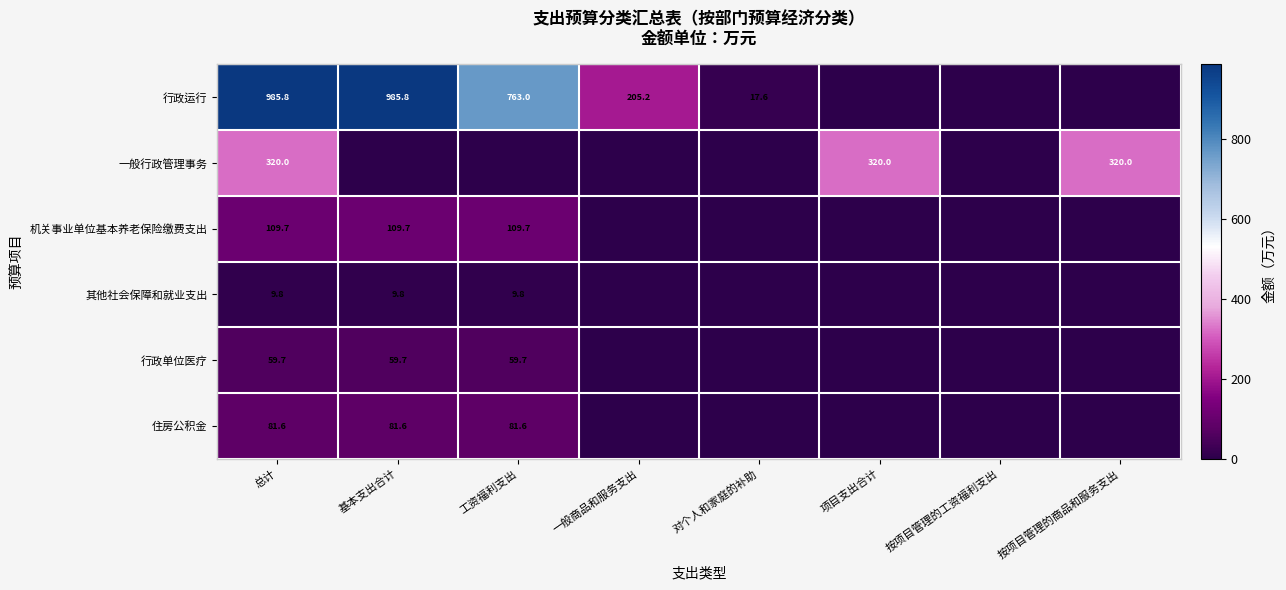

What is the maximum value for 住房公积金?

81.6